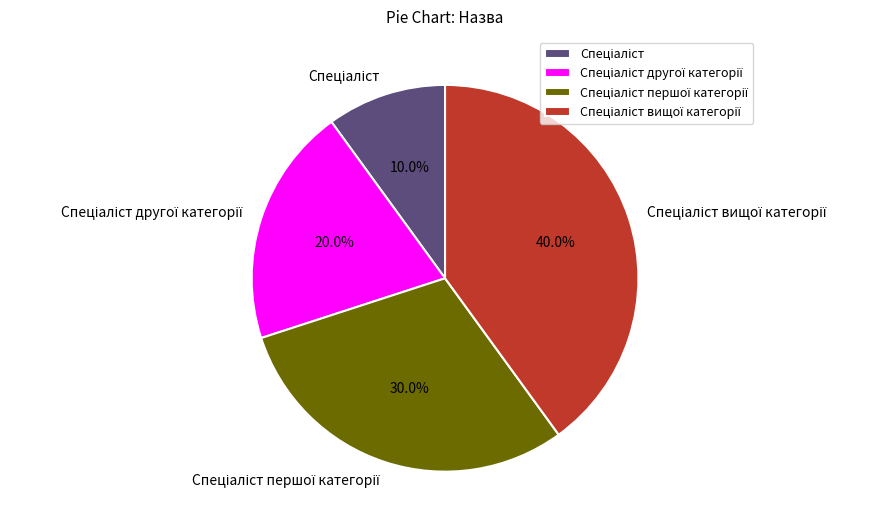

Is there any slice that represents more than half of the pie?

No